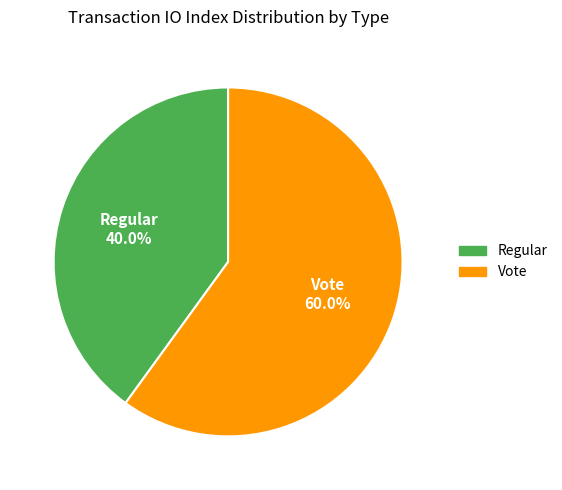

Approximately how many times larger is the value at Regular compared to Vote?

0.7